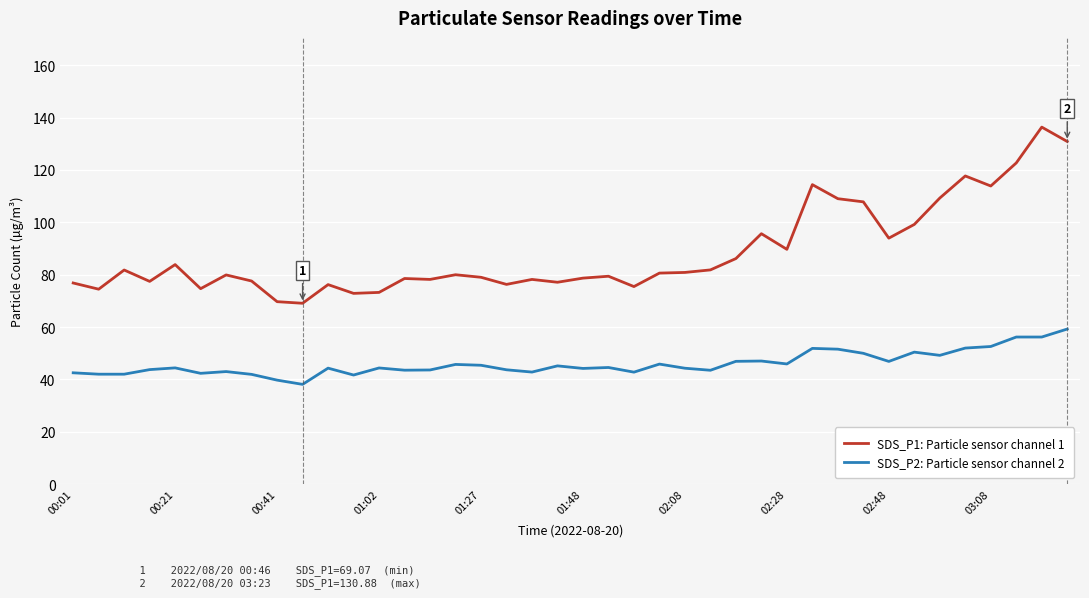

What is the difference between the second highest and minimum values in the SDS_P2: Particle sensor channel 2 series?

18.1